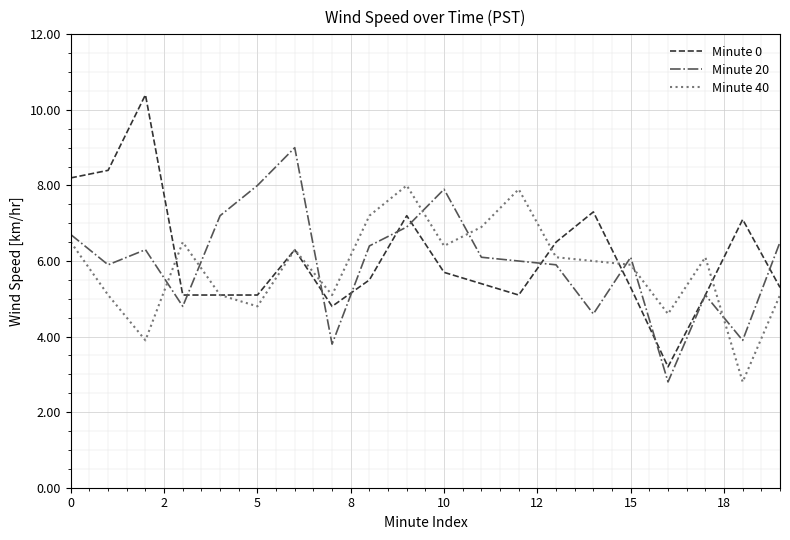

What are all the series names shown in the legend?

Minute 0, Minute 20, Minute 40